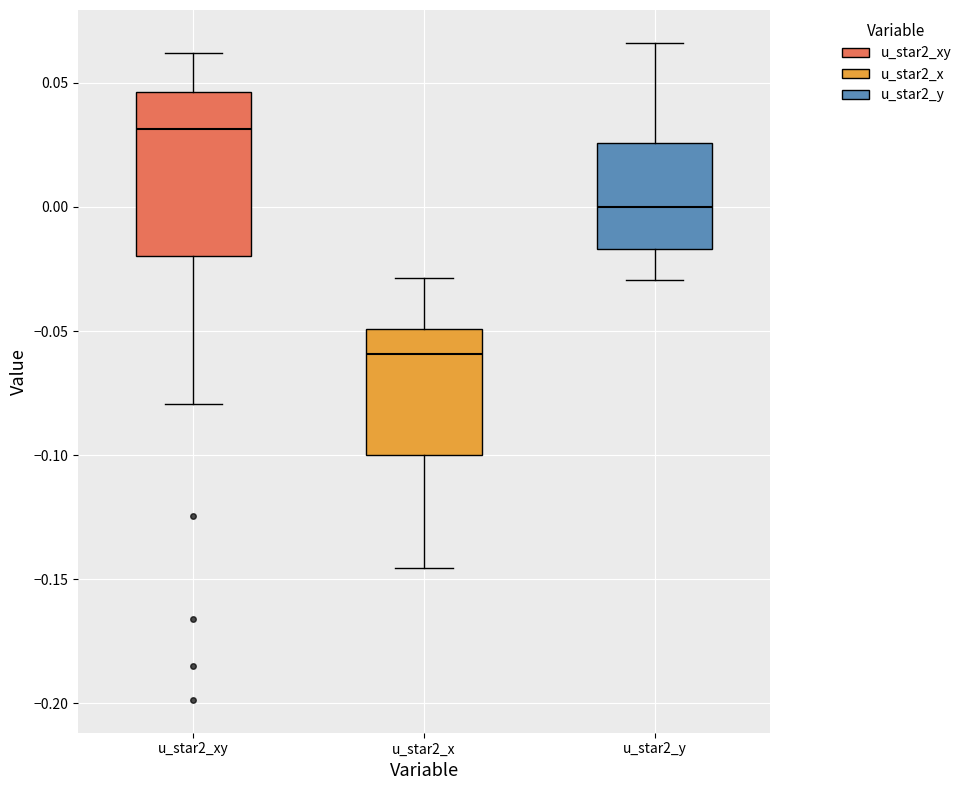

Reading left to right, read every box against the y-axis: the position of its median line, the range the box covers, and the ends of its whiskers. The values are not printed on the chart, so give them approximately, as read against the axis.

u_star2_xy: median 0.030, box -0.020 to 0.045, whiskers -0.080 to 0.060
u_star2_x: median -0.060, box -0.100 to -0.050, whiskers -0.145 to -0.030
u_star2_y: median 0.000, box -0.015 to 0.025, whiskers -0.030 to 0.065